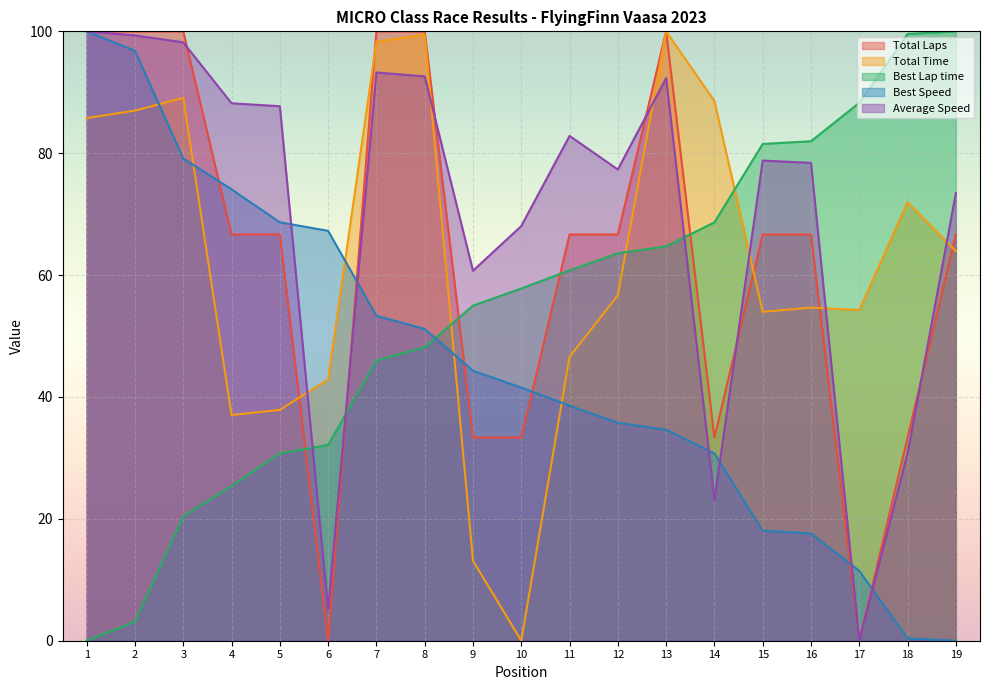

At which label does Average Speed first exceed 78?

1